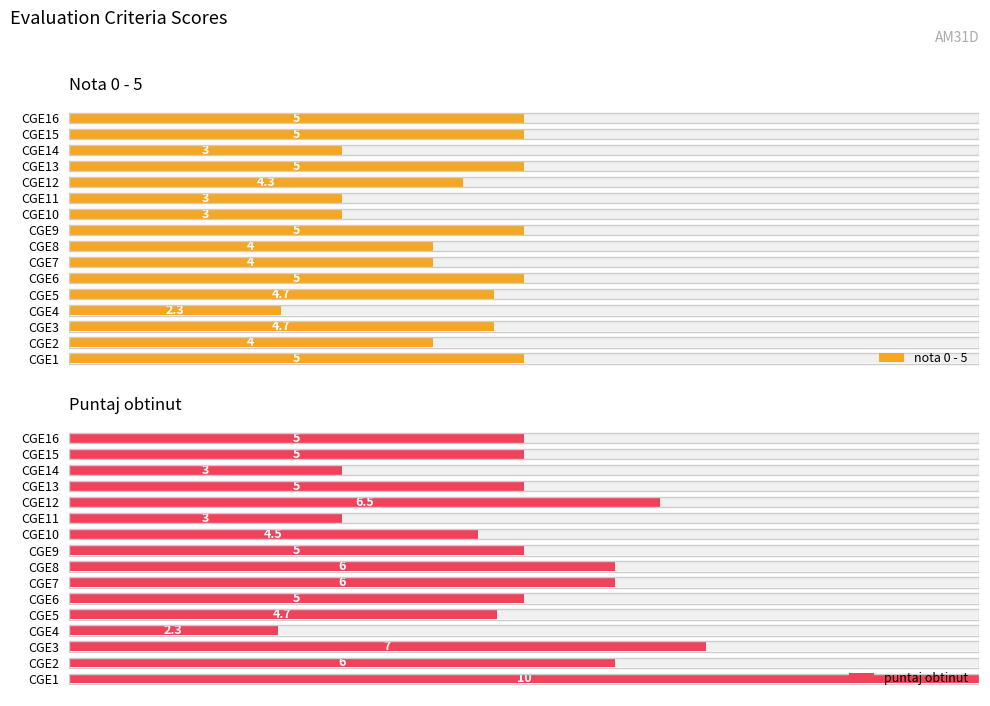

What is the greatest value displayed?

10.0